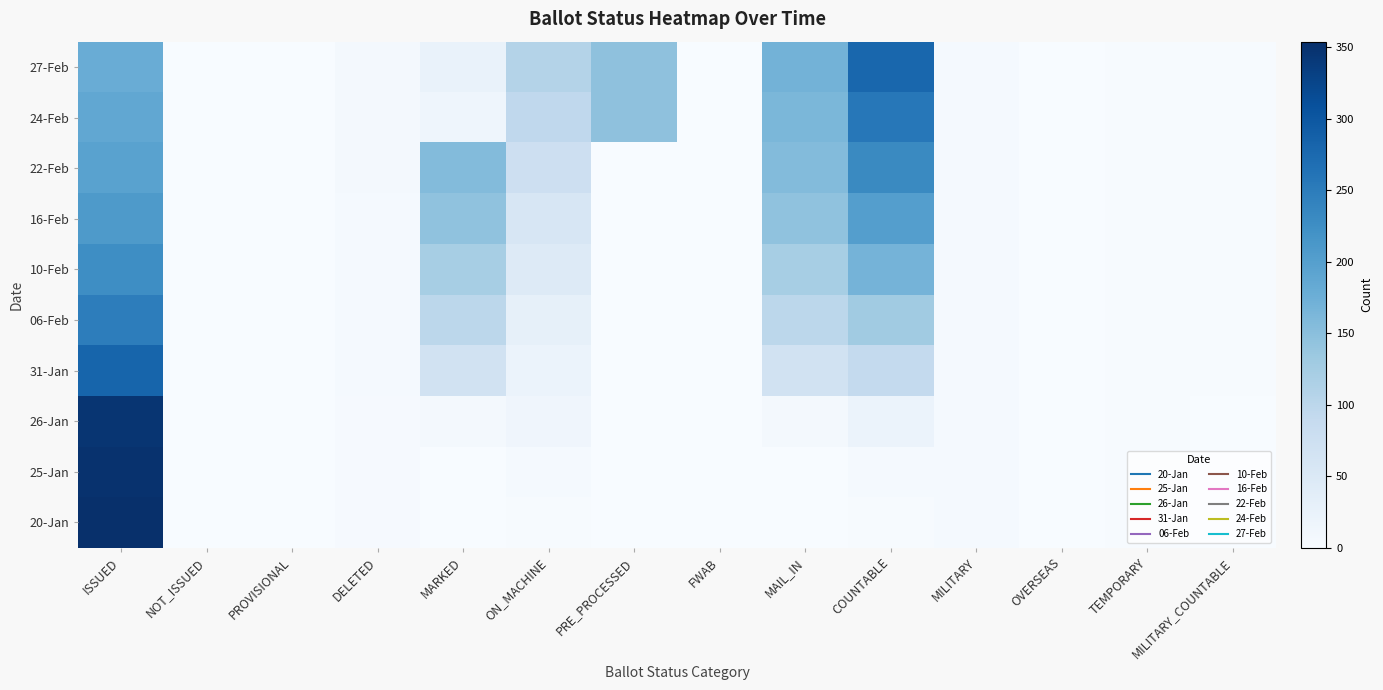

Rank the series at PROVISIONAL from highest to lowest value.

20-Jan, 25-Jan, 26-Jan, 31-Jan, 06-Feb, 10-Feb, 16-Feb, 22-Feb, 24-Feb, 27-Feb